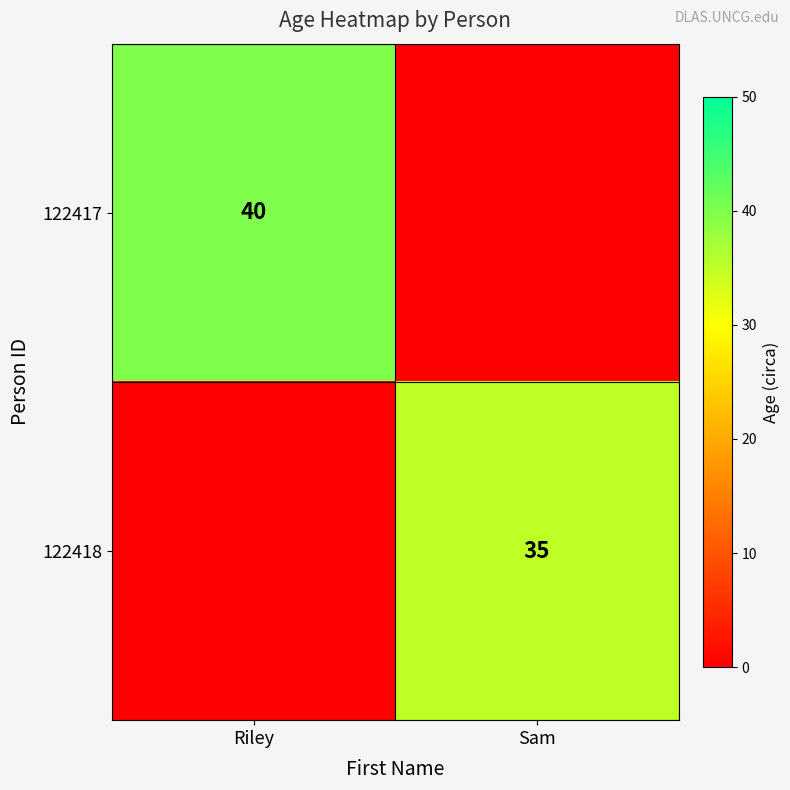

How many distinct data groups are displayed?

2